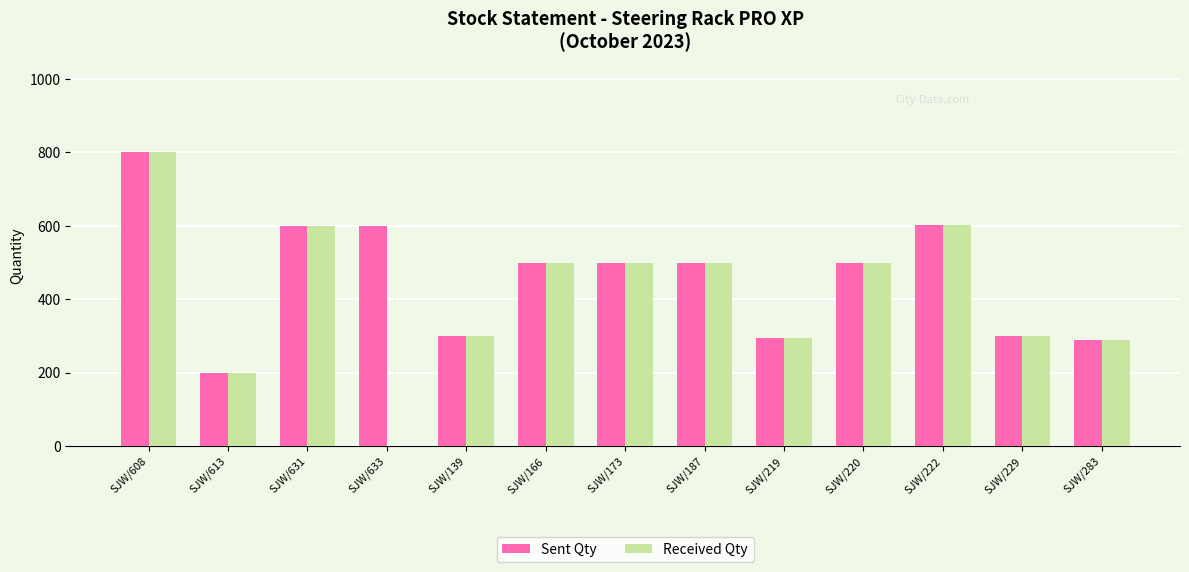

Is the value of Received Qty at SJW/139 greater than the value of Sent Qty at SJW/166?

No